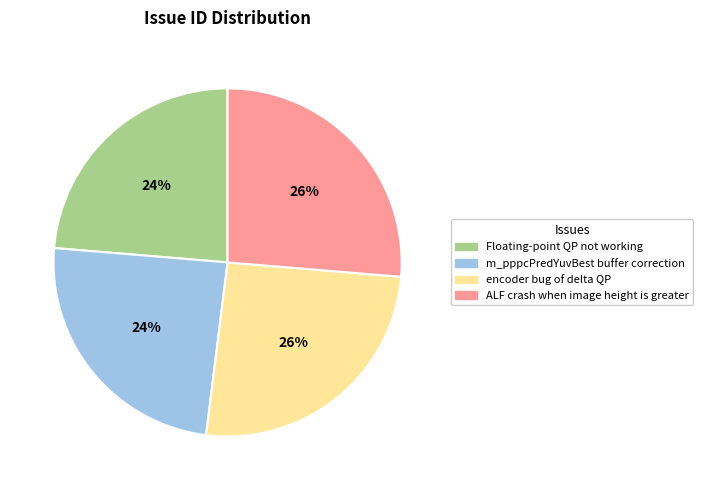

Approximately how many times larger is the value at ALF crash when image height is greater compared to encoder bug of delta QP?

1.0